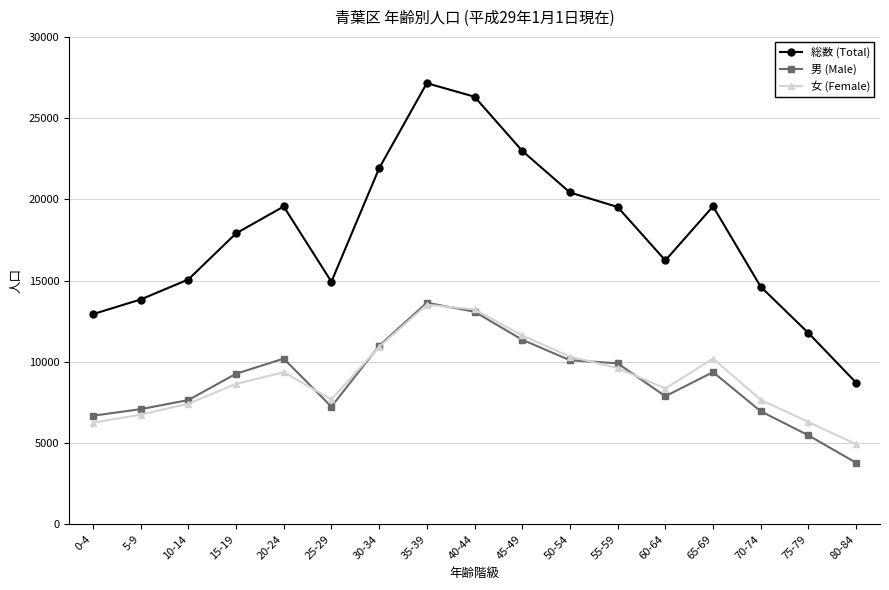

Which series has the largest range (max minus min)?

総数 (Total)